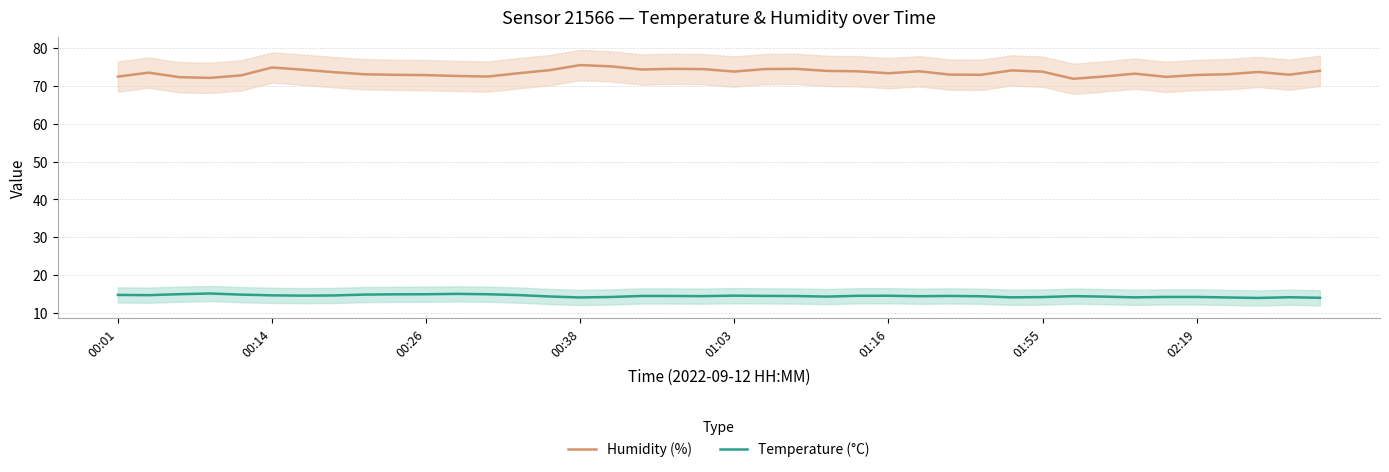

True or false: Humidity (%) and Temperature (°C) intersect in this chart.

False